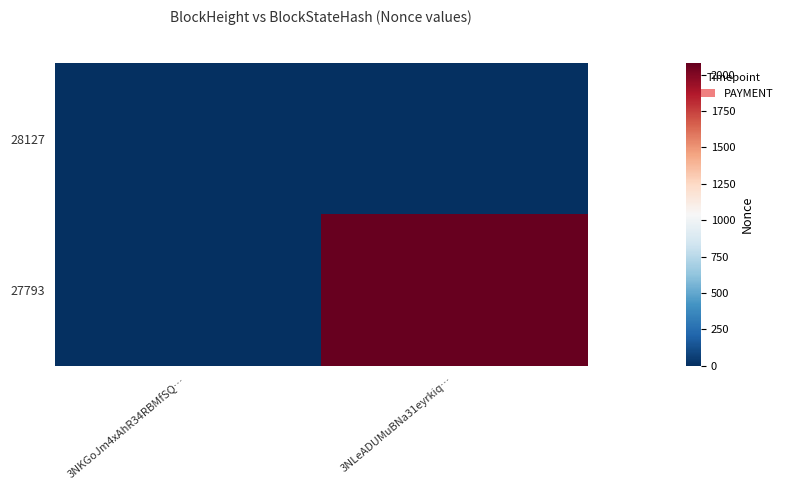

Which category has the lowest value across all series?

3NKGoJm4xAhR34RBMfSQ…